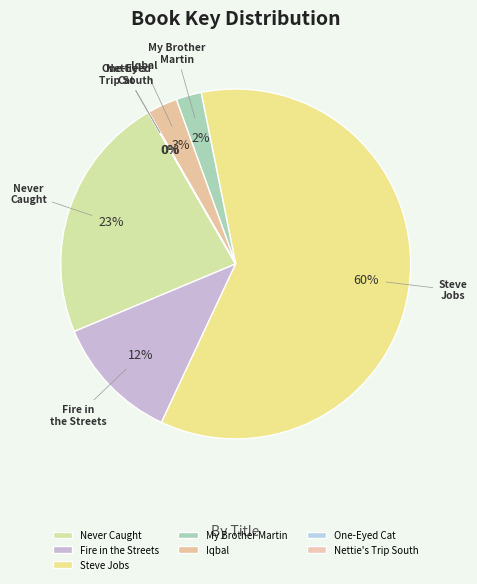

The Steve Jobs slice represents 60% of the pie. True or false?

True